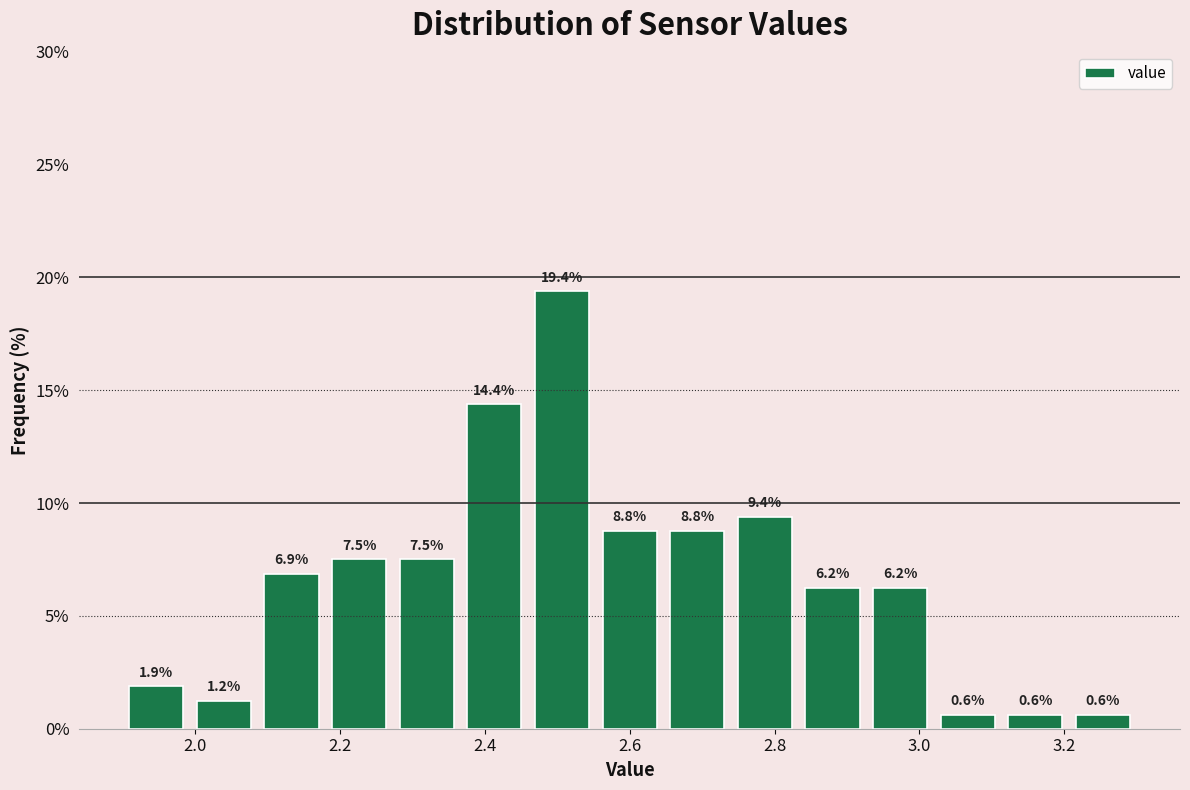

What is the height of the bar covering 2.28 to 2.36 on the x-axis? The bar edges are not printed on the chart, so give them approximately, as read against the axis.

7.5